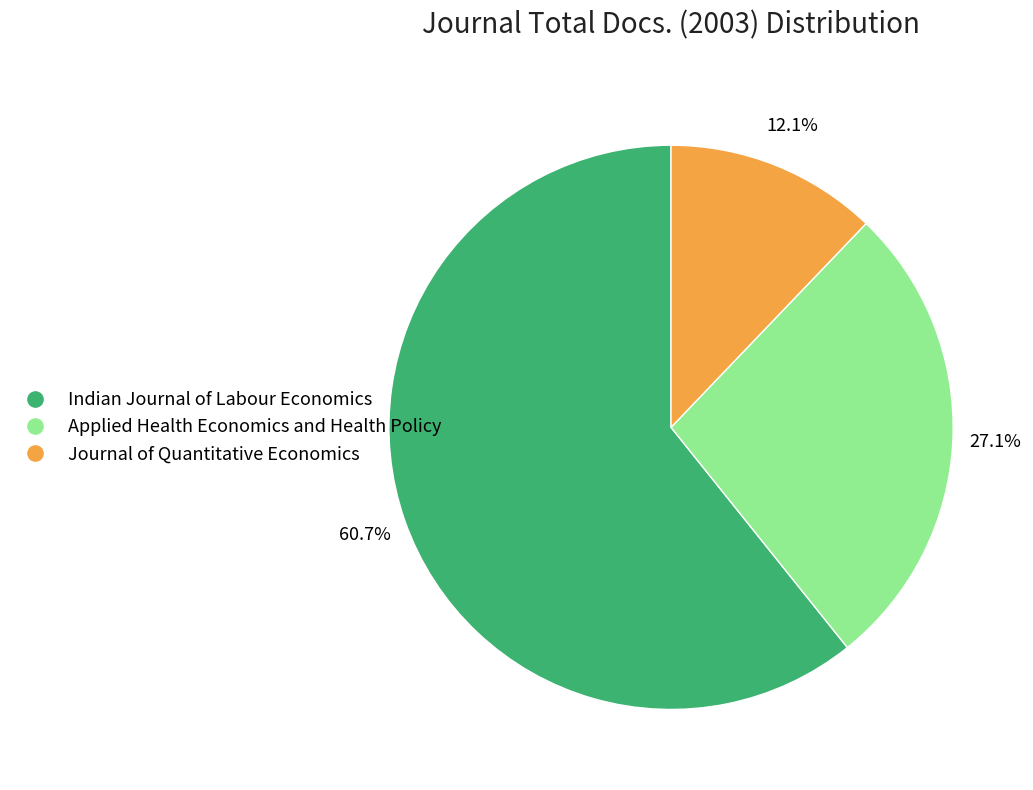

What percentage do Applied Health Economics and Health Policy and Indian Journal of Labour Economics together represent?

87.9%